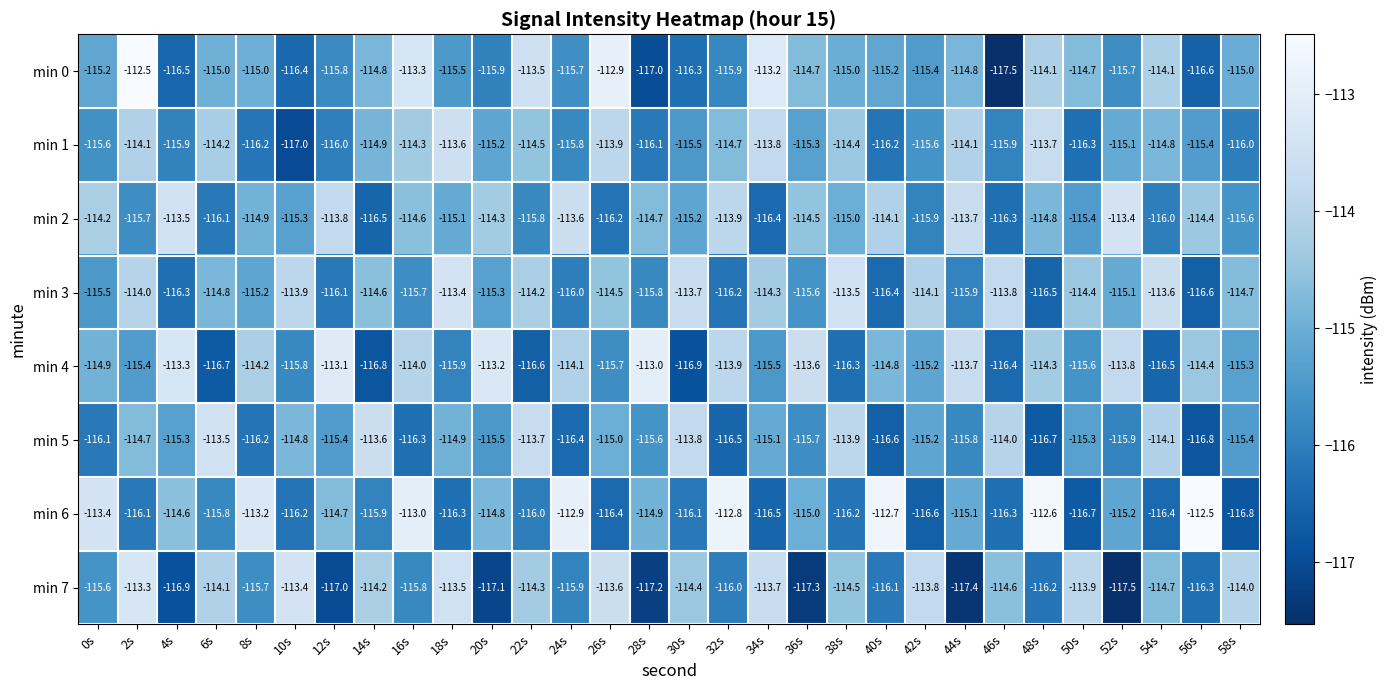

What is the total value across all series at 46s?

-924.8